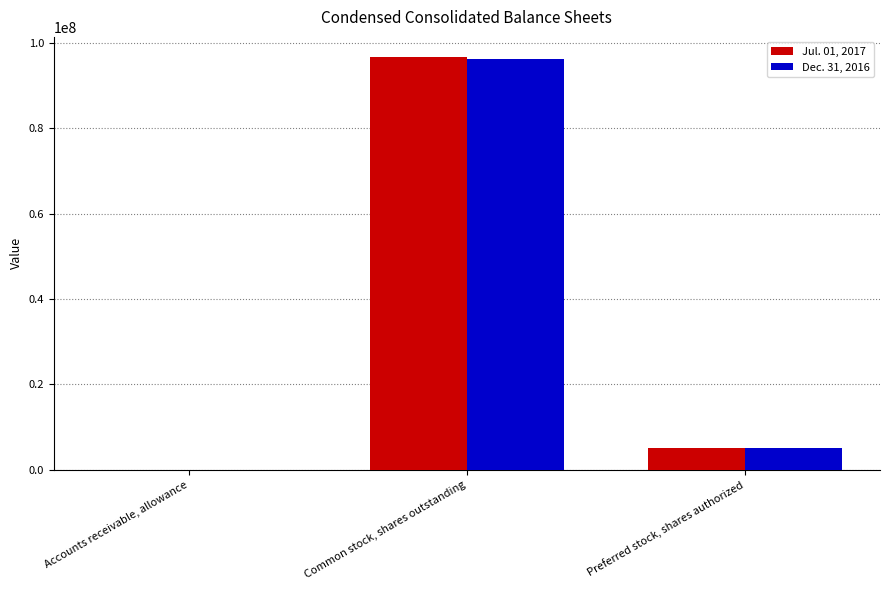

Which series changed the most between Common stock, shares outstanding and Preferred stock, shares authorized?

Jul. 01, 2017